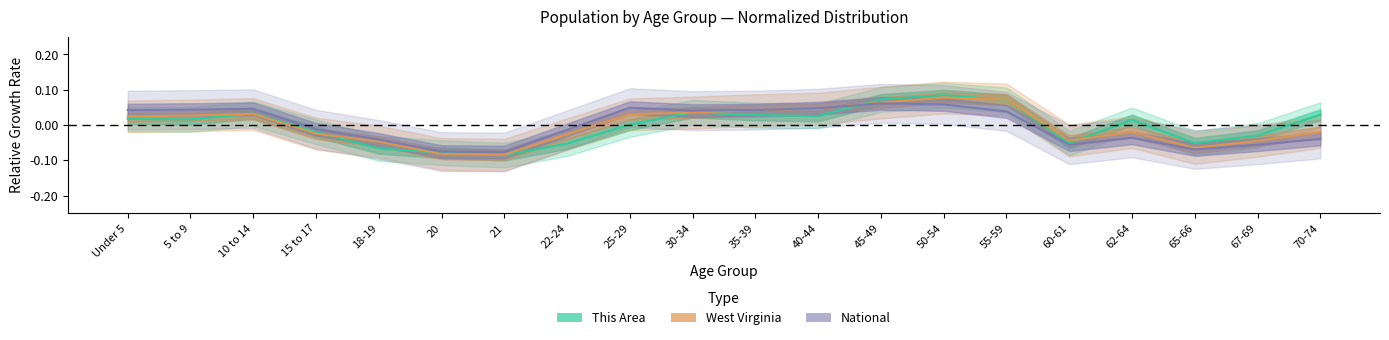

At which category does This Area reach its first local valley?

5 to 9